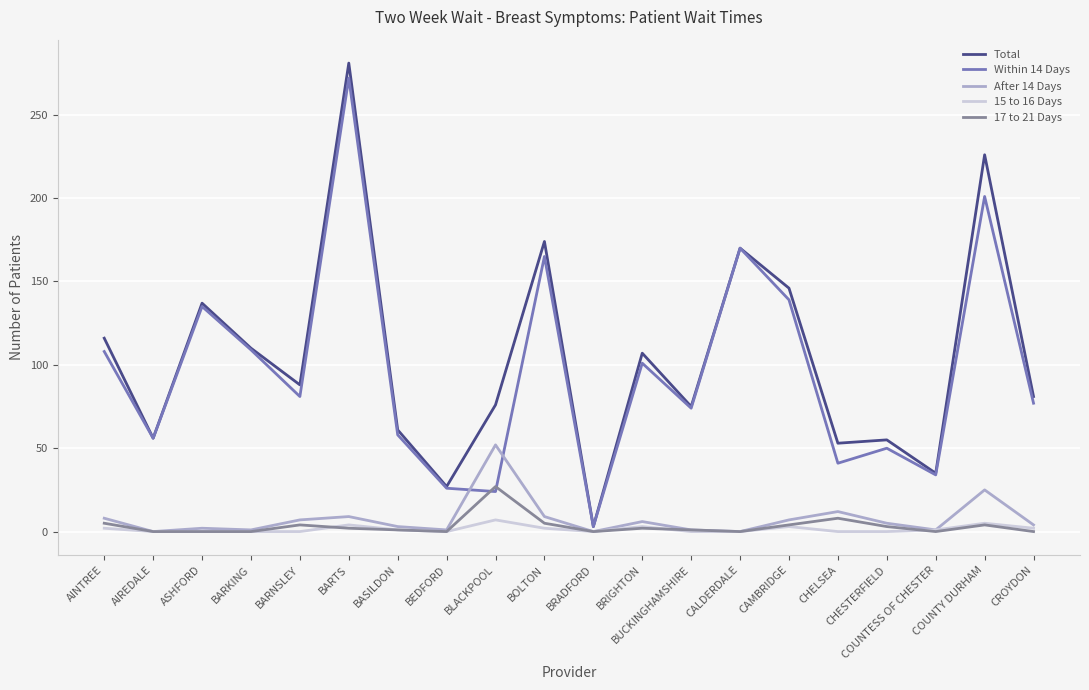

Which series has the largest total across all categories?

Total